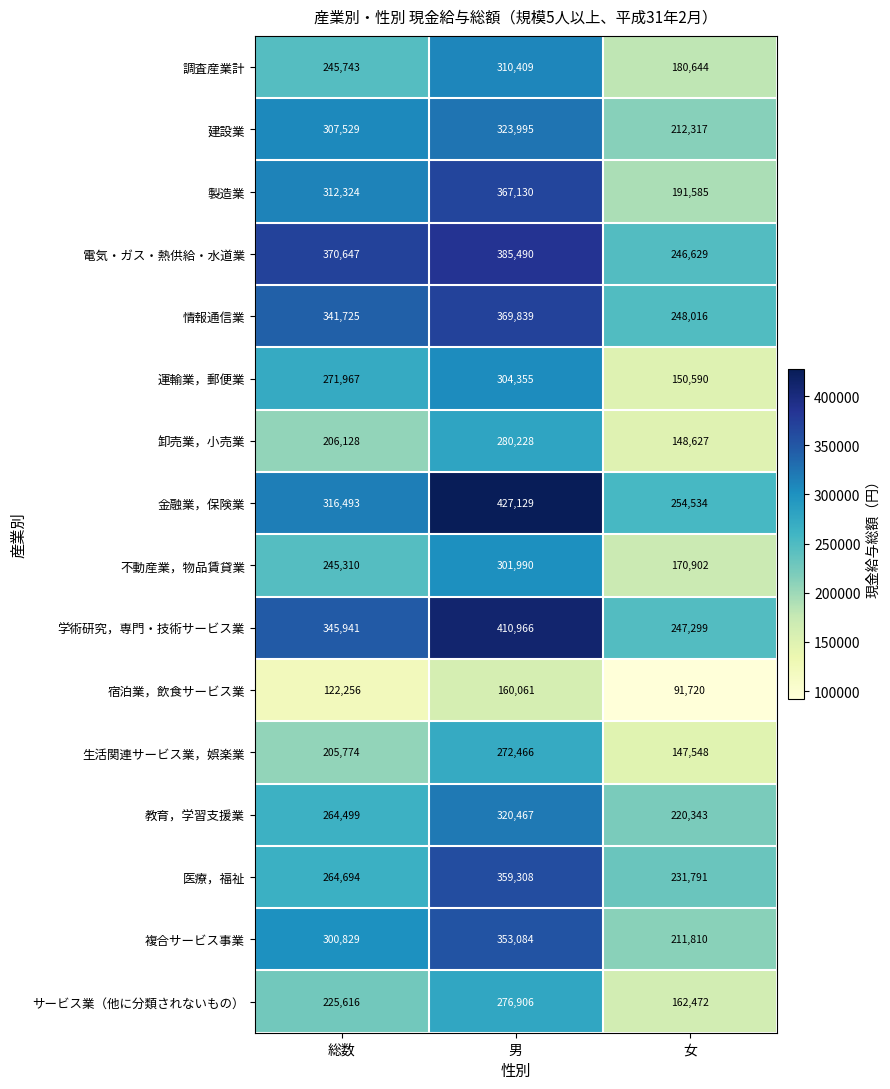

At which category is the sum across all series the highest?

男